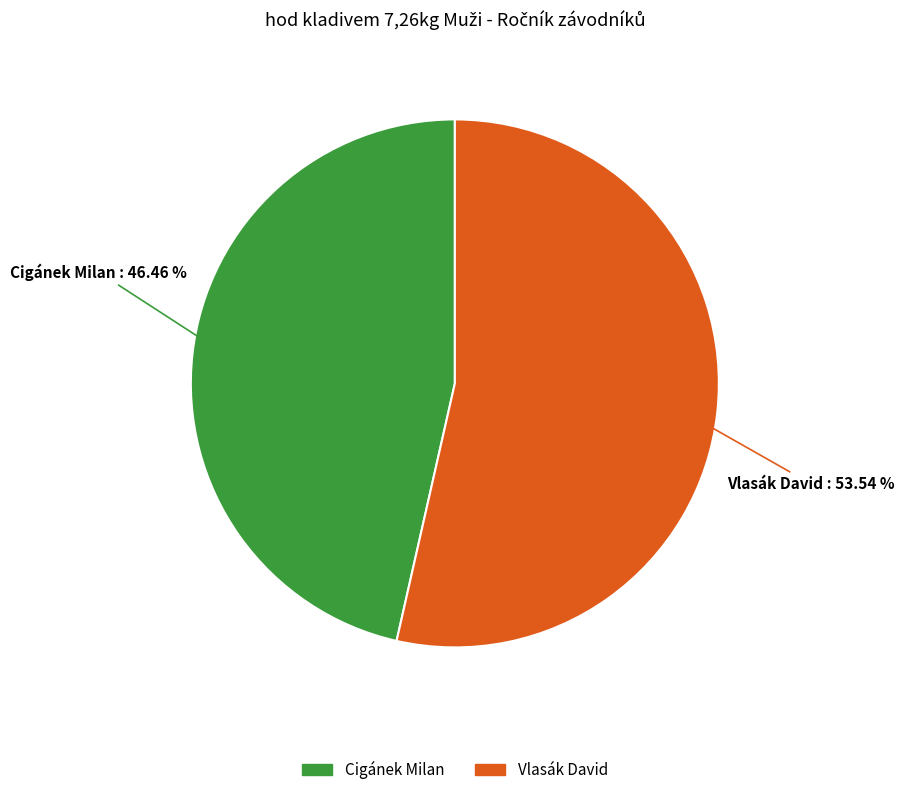

To the nearest percent, what is the difference between the Vlasák David and Cigánek Milan slice percentages?

7%